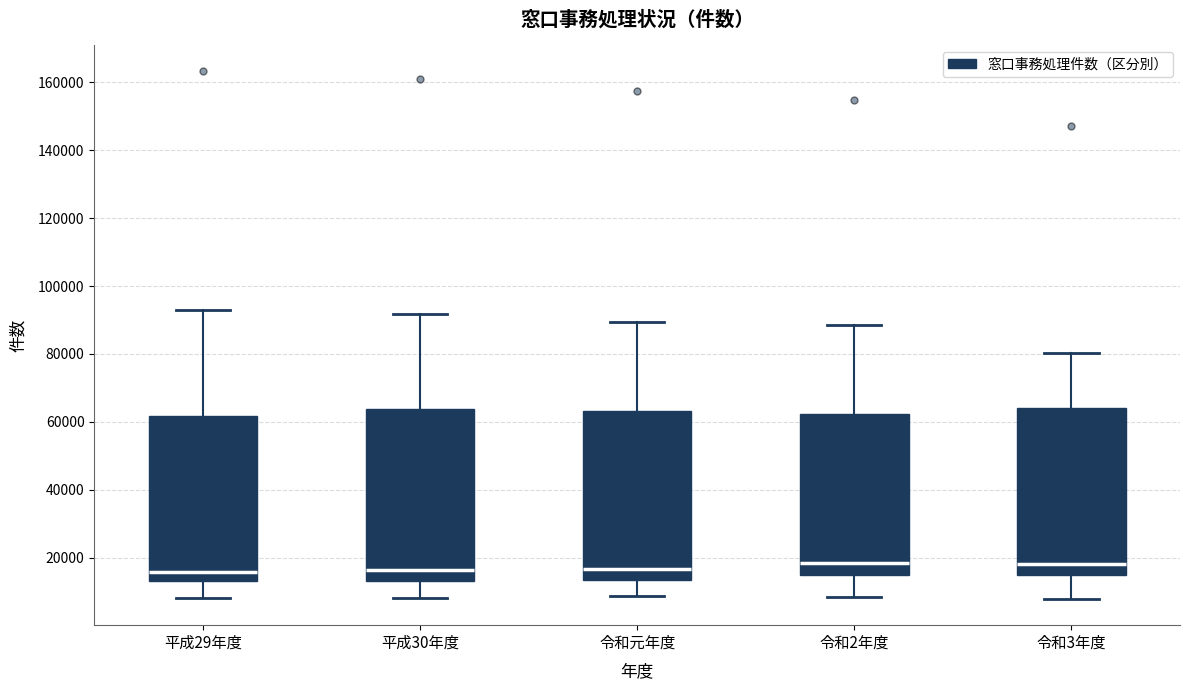

Reading left to right, transcribe this box plot: for each box, give where its median line is, the range the box spans, and where its two whiskers end, as read against the y-axis. The values are not printed on the chart, so give them approximately, as read against the axis.

平成29年度: median 16000, box 14000 to 62000, whiskers 8000 to 94000
平成30年度: median 16000, box 14000 to 64000, whiskers 8000 to 92000
令和元年度: median 16000, box 14000 to 64000, whiskers 8000 to 90000
令和2年度: median 18000, box 14000 to 62000, whiskers 8000 to 88000
令和3年度: median 18000, box 14000 to 64000, whiskers 8000 to 80000